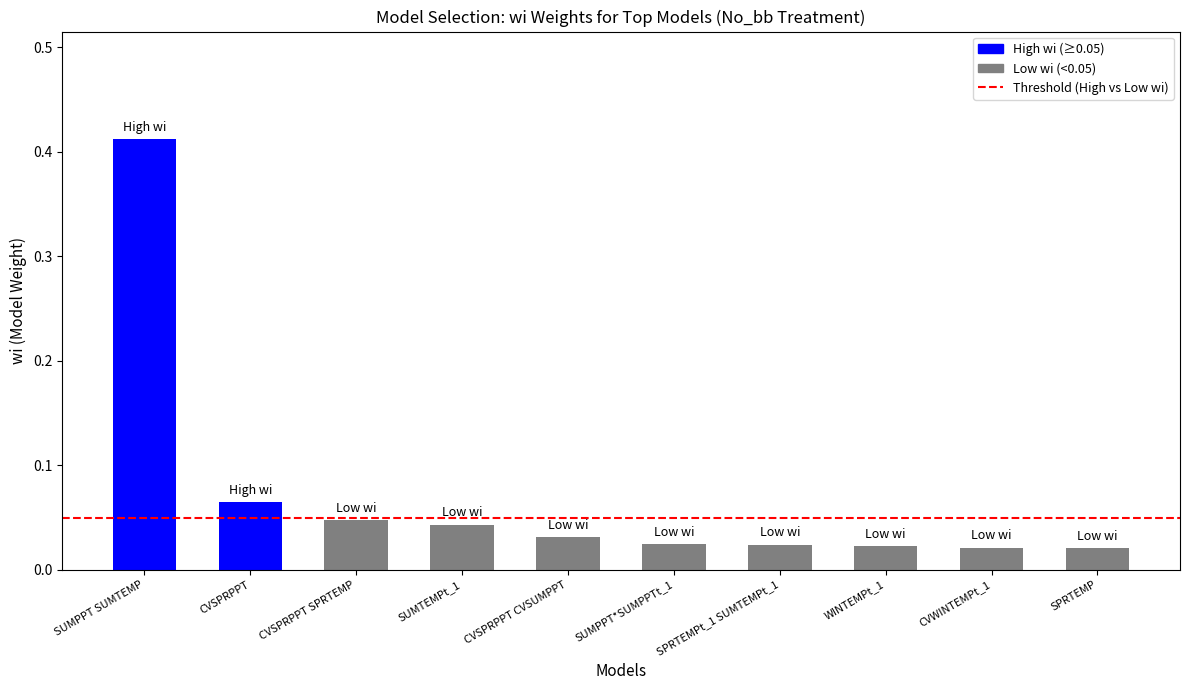

Which label corresponds to the largest value in the chart?

SUMPPT SUMTEMP